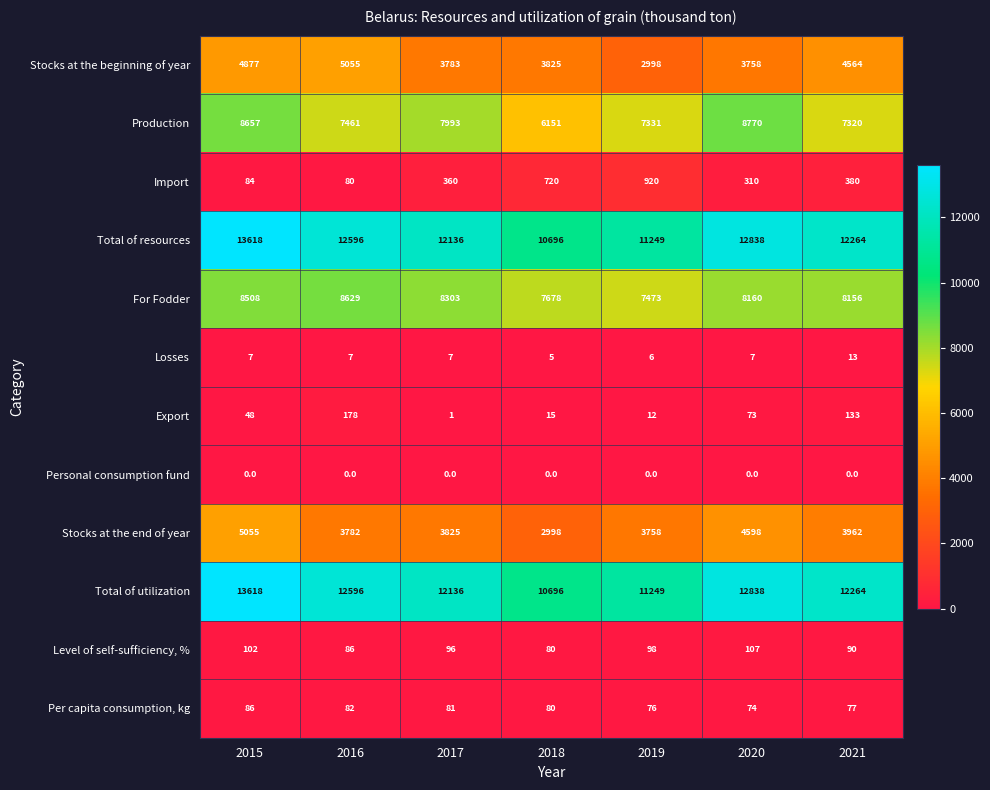

What is the minimum value for Total of resources?

10696